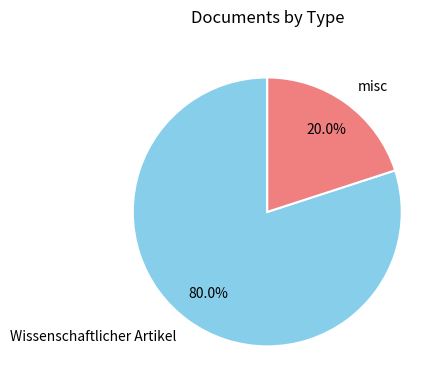

True or false: Wissenschaftlicher Artikel accounts for 87% of the total.

False